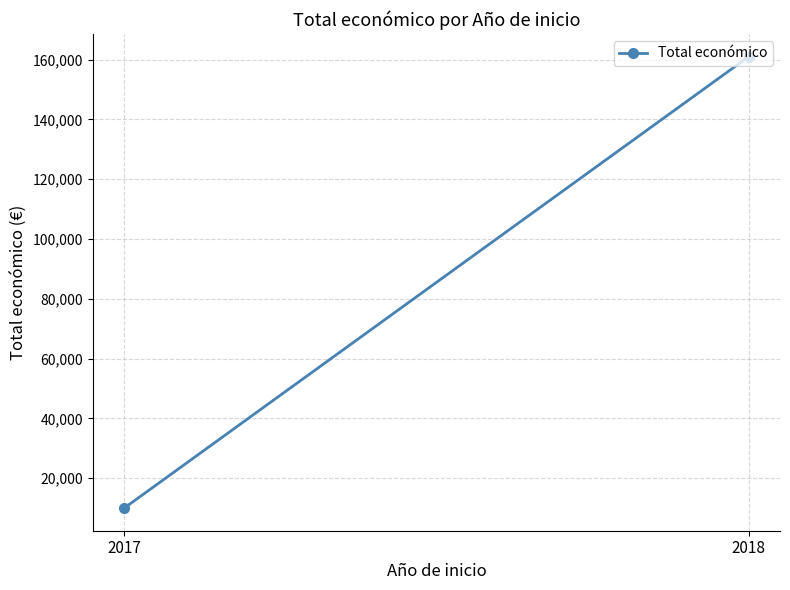

What is the value of the 2nd point from the left?

161050